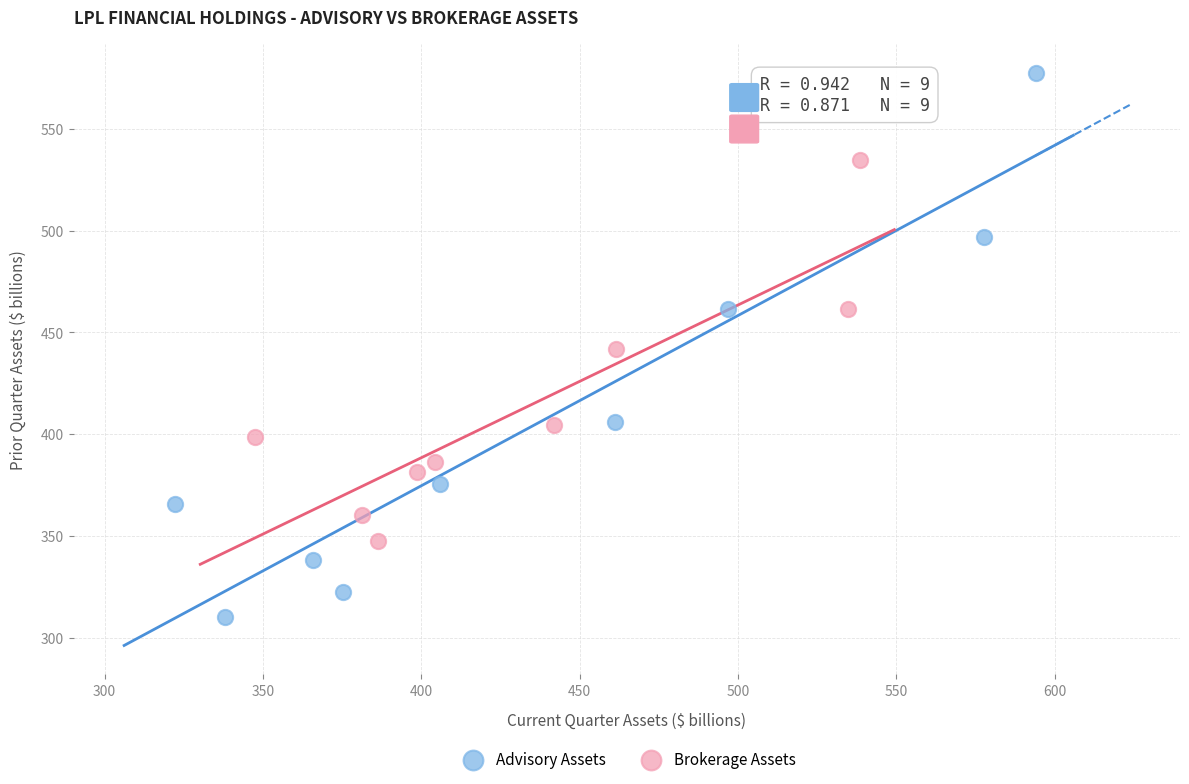

Which series reaches the maximum Y coordinate?

Advisory Assets